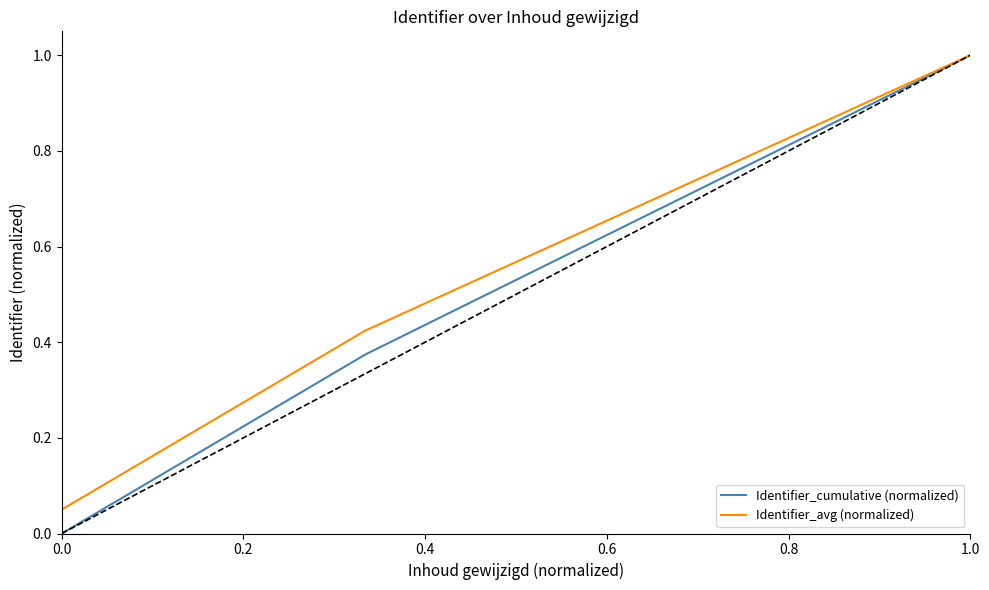

The Identifier_avg (normalized) series shows 0.1 at 0.4. True or false?

False